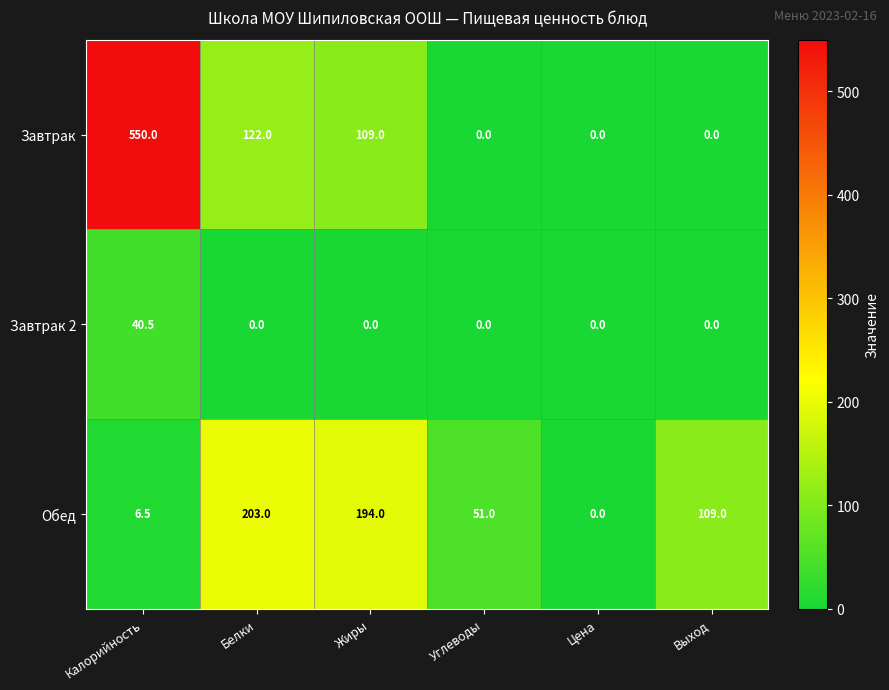

Which category has the highest value across all series?

Калорийность